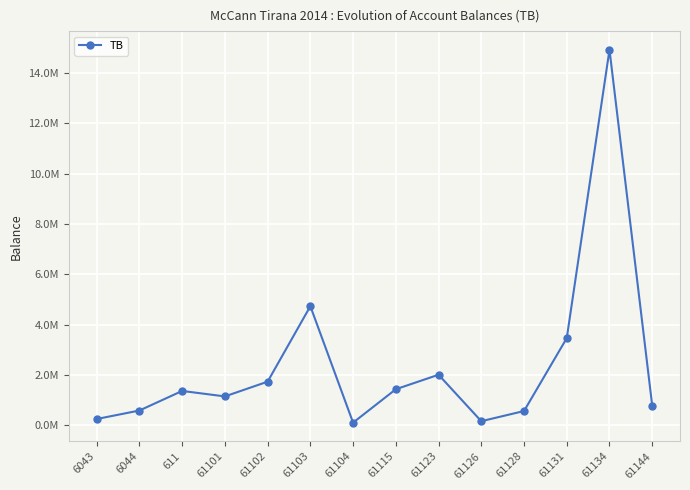

How many distinct data groups are displayed?

1